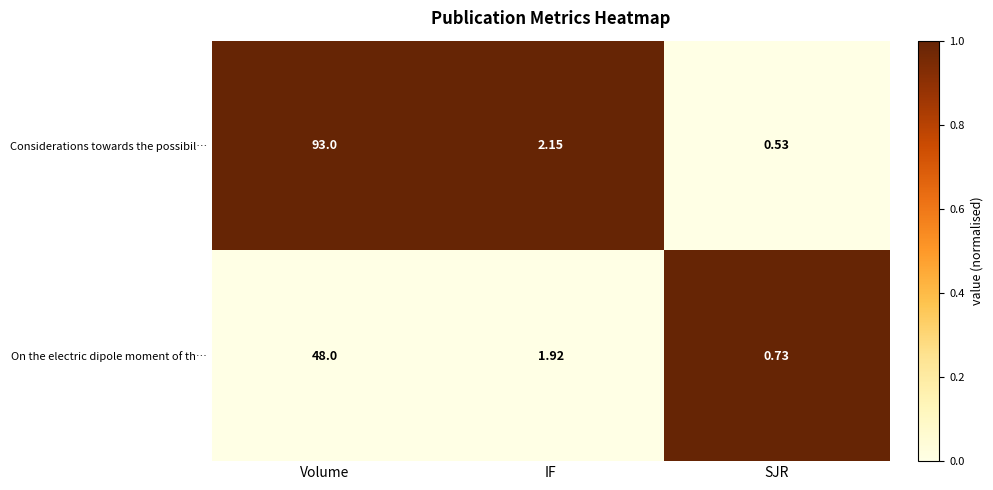

At which category is the sum across all series the highest?

Volume